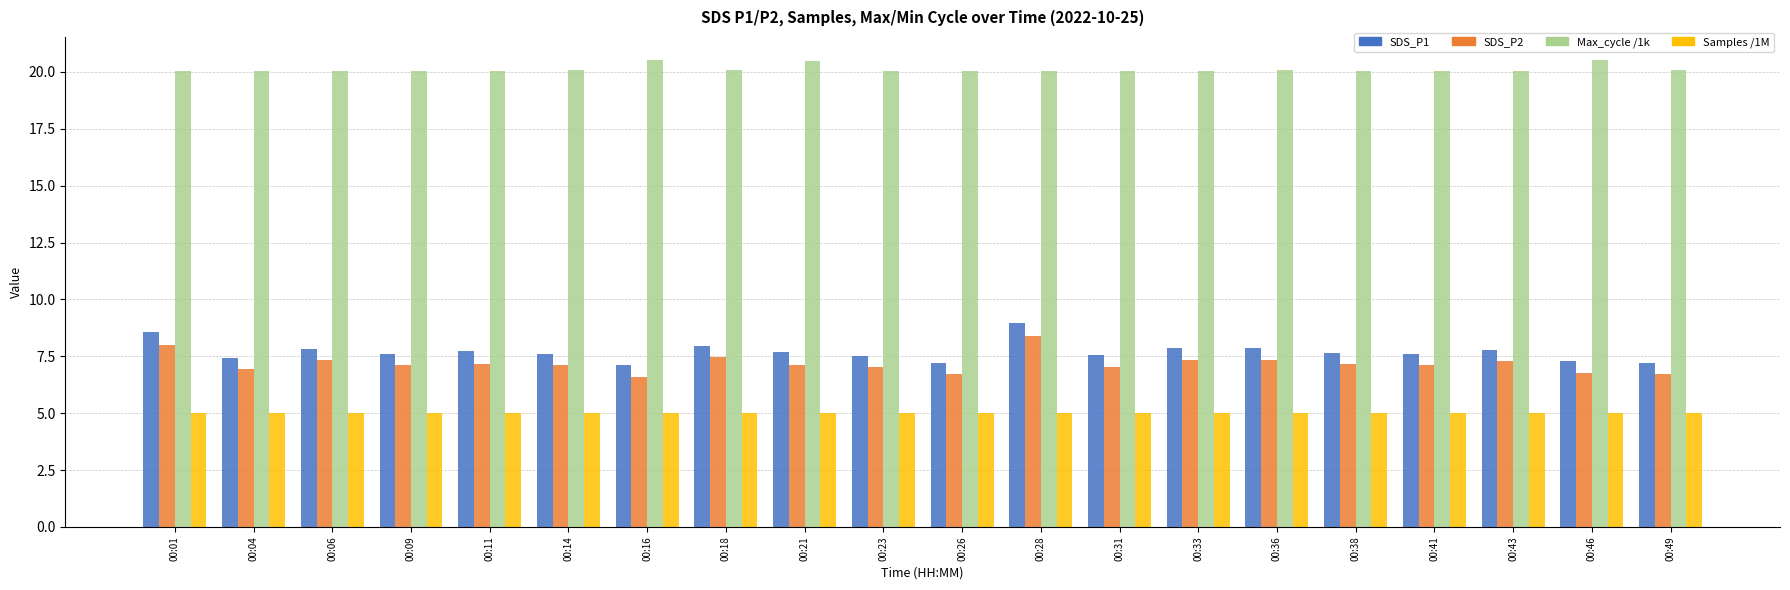

How many groups of bars are there?

20